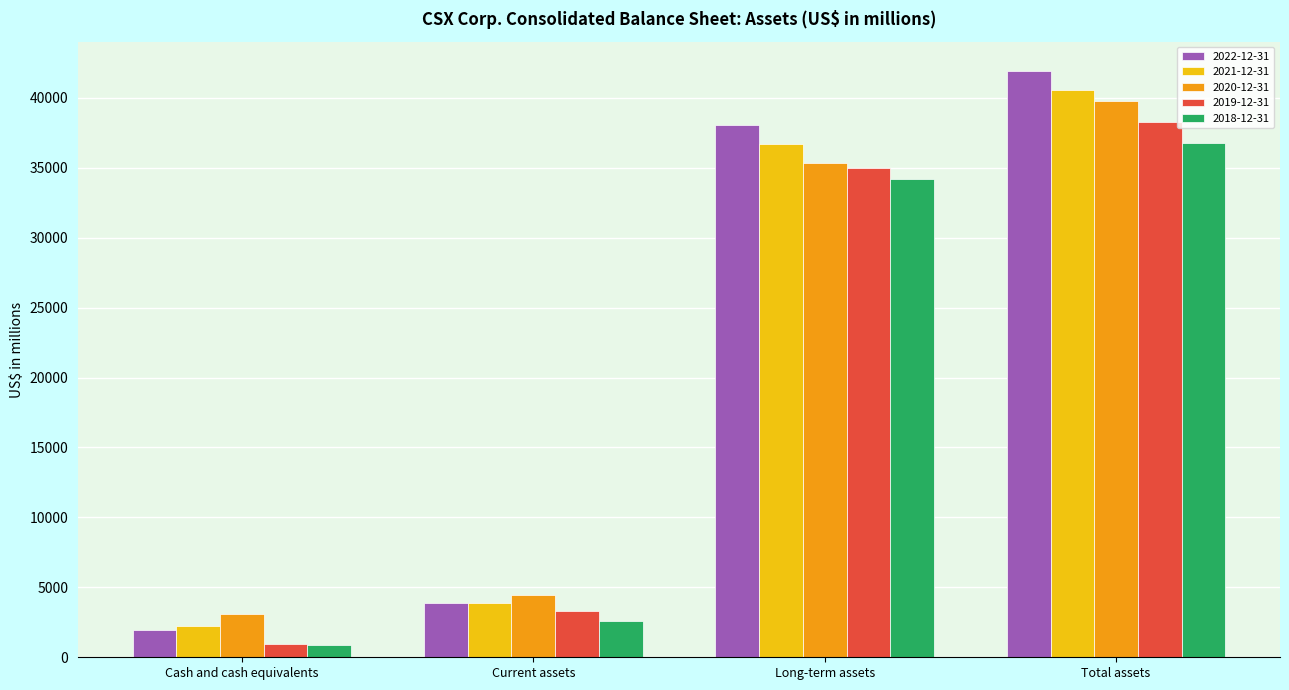

Reading right to left, extract all data points from this chart.

2022-12-31: Total assets=41912	Long-term assets=38063	Current assets=3849	Cash and cash equivalents=1958
2021-12-31: Total assets=40531	Long-term assets=36658	Current assets=3873	Cash and cash equivalents=2239
2020-12-31: Total assets=39793	Long-term assets=35352	Current assets=4441	Cash and cash equivalents=3129
2019-12-31: Total assets=38257	Long-term assets=34979	Current assets=3278	Cash and cash equivalents=958
2018-12-31: Total assets=36729	Long-term assets=34164	Current assets=2565	Cash and cash equivalents=858